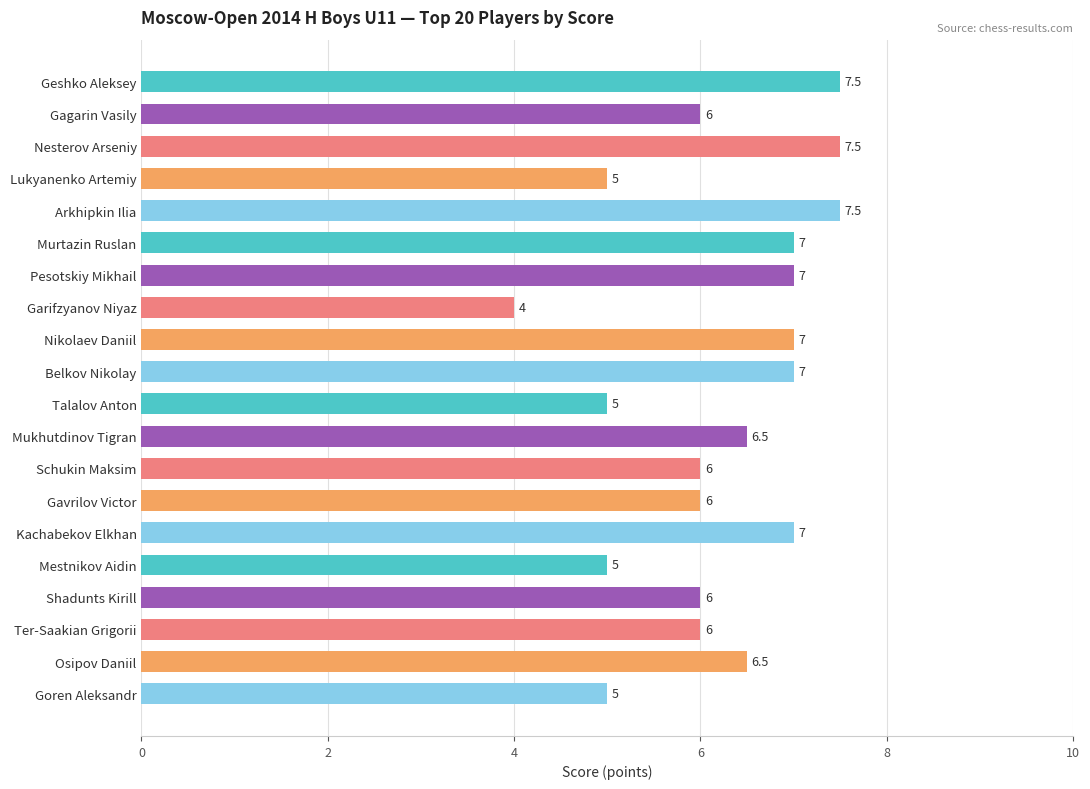

Which has a higher value, Mestnikov Aidin or Schukin Maksim?

Schukin Maksim